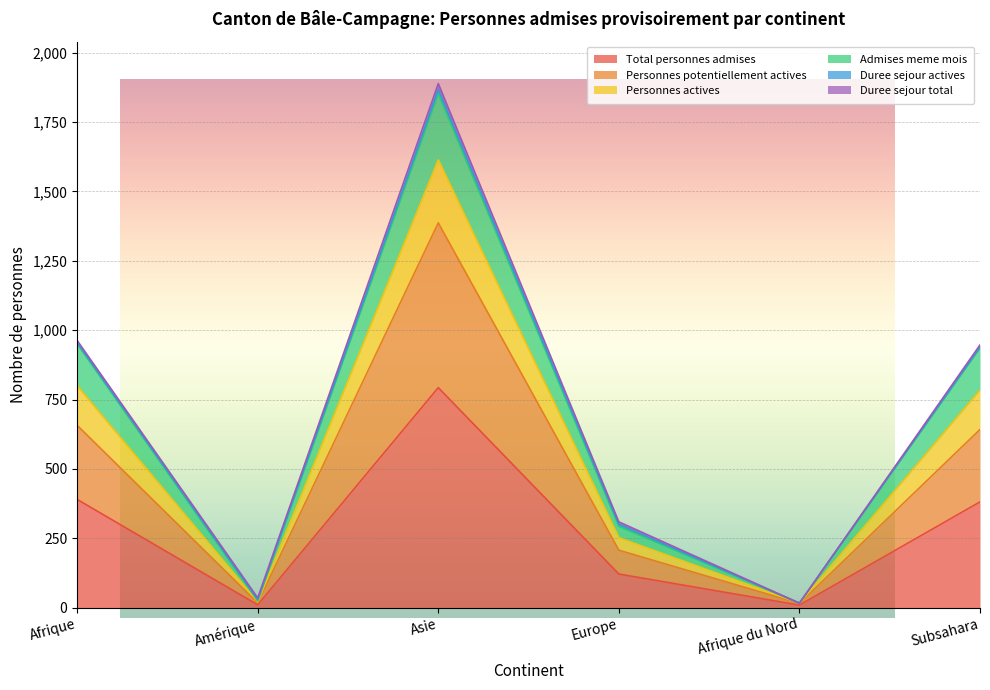

At which category does Personnes actives reach its first local peak?

Asie